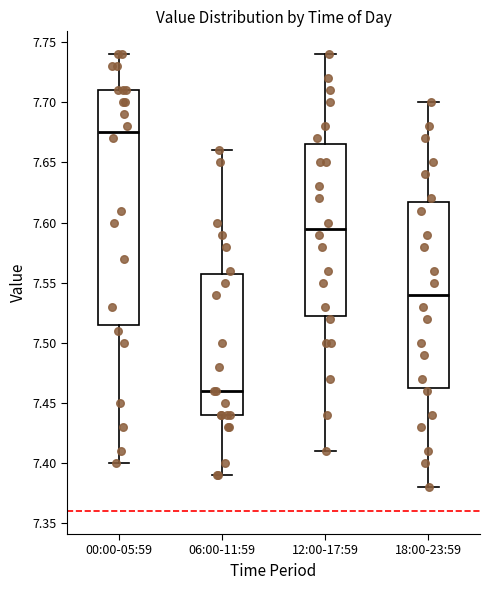

Which box's median line is the lowest?

06:00-11:59